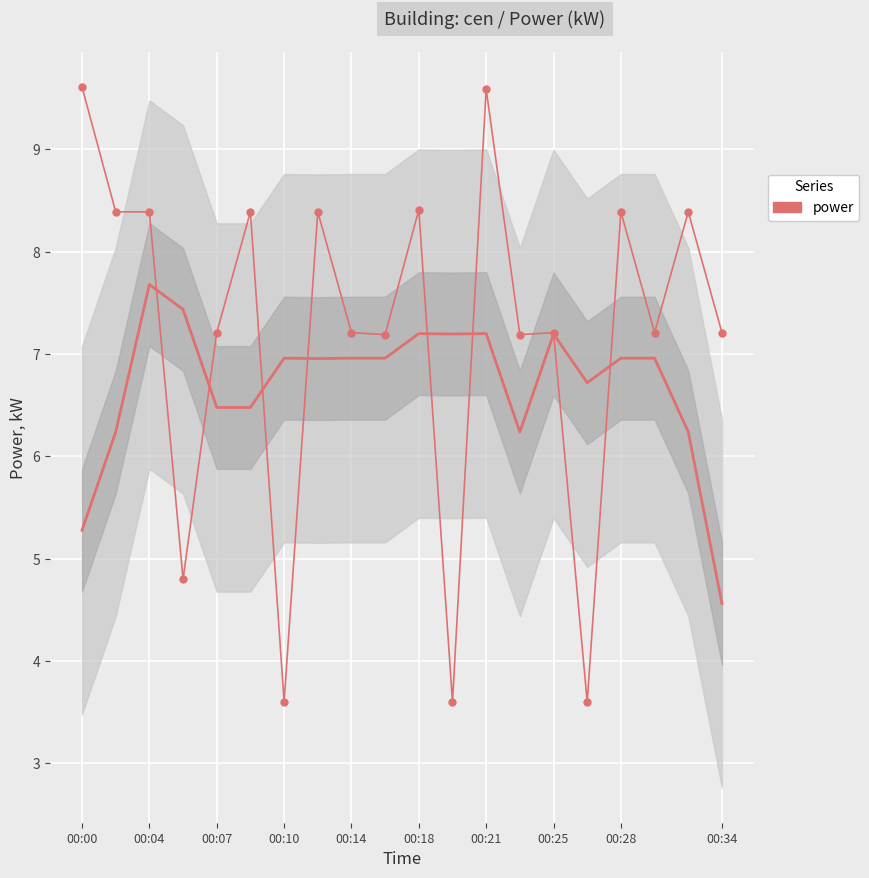

True or false: there are more than 1 points higher than both neighbors.

True